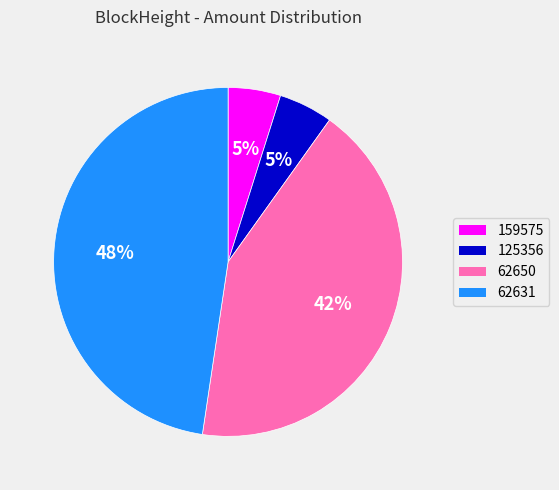

The 125356 slice represents 5% of the pie. True or false?

True